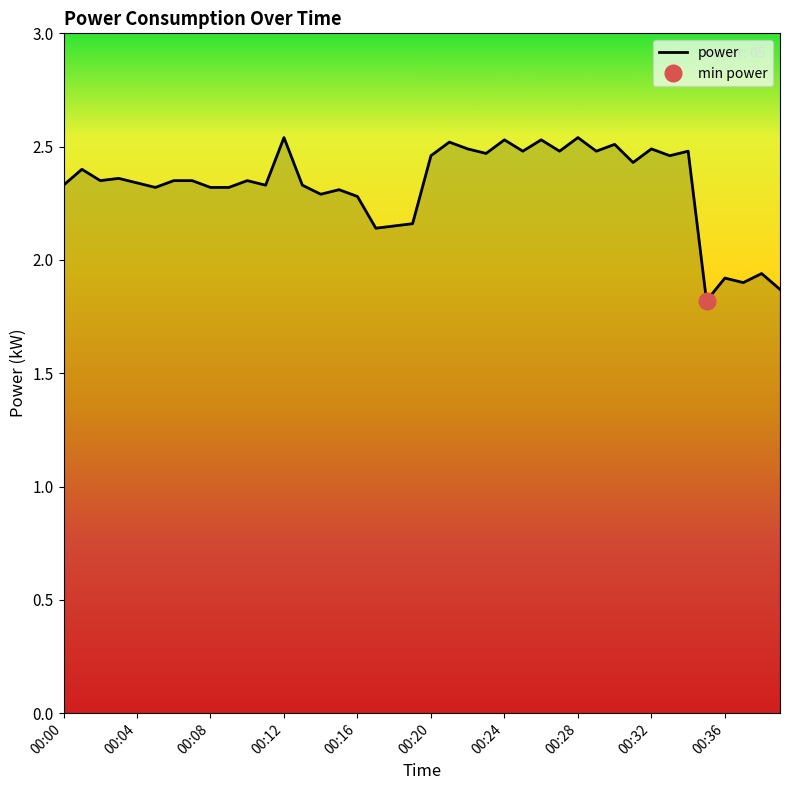

How many points are higher than both their immediate neighbors (excluding endpoints)?

14